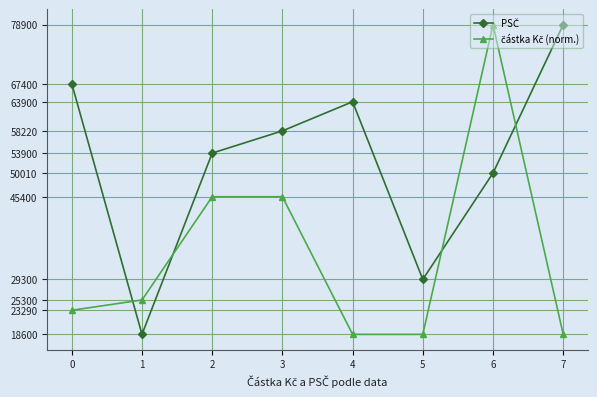

What is the greatest value displayed?

78901.0